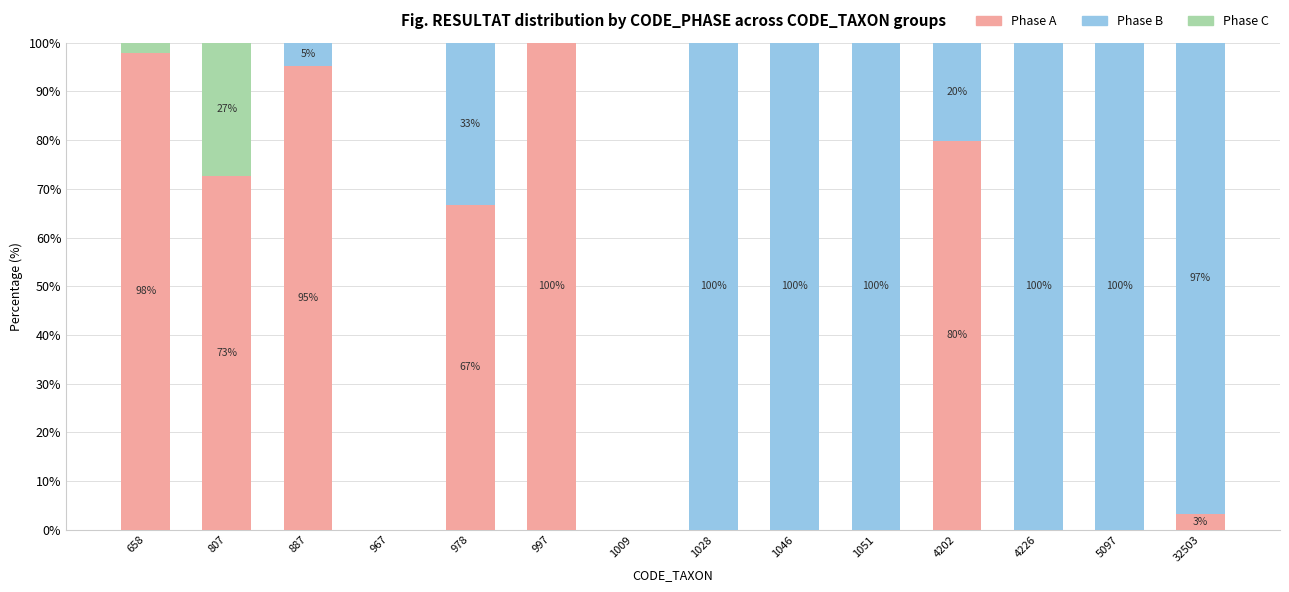

What is the maximum value for Phase A?

100.0